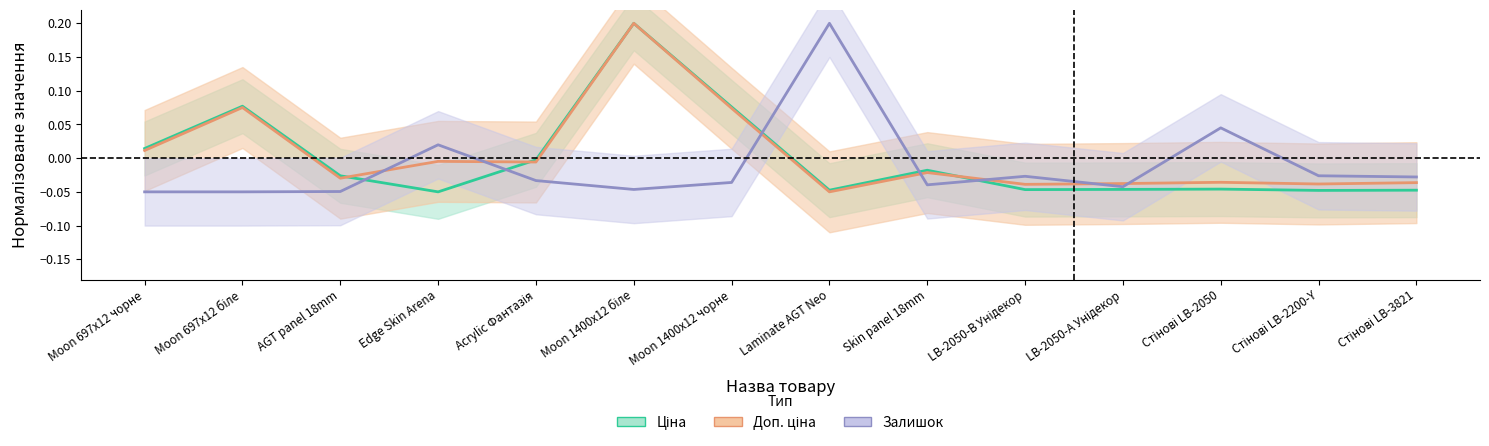

What is the minimum value shown in the chart?

-0.1